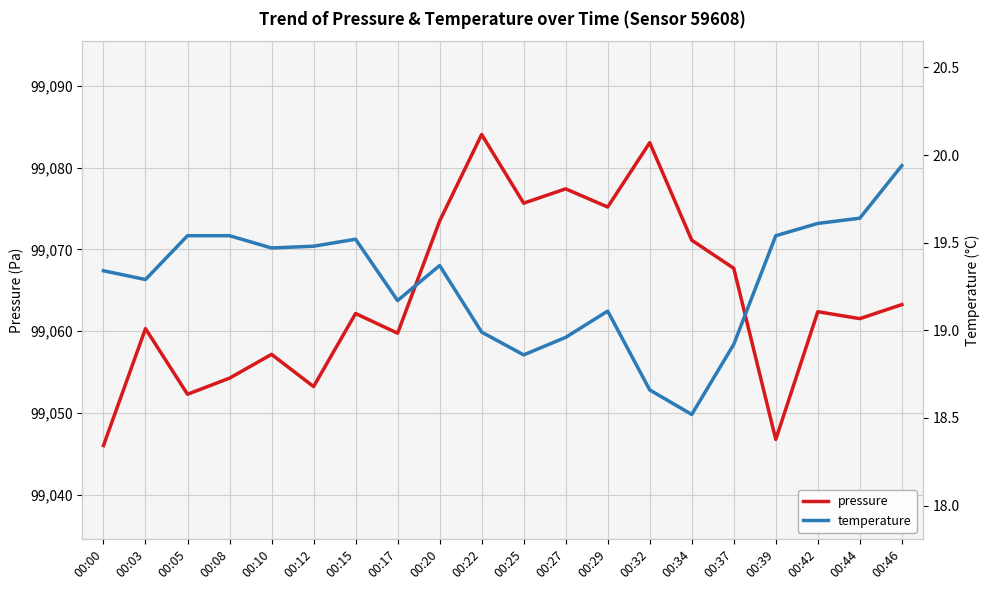

What is the value of the pressure point at the 14th from the left?

99083.1